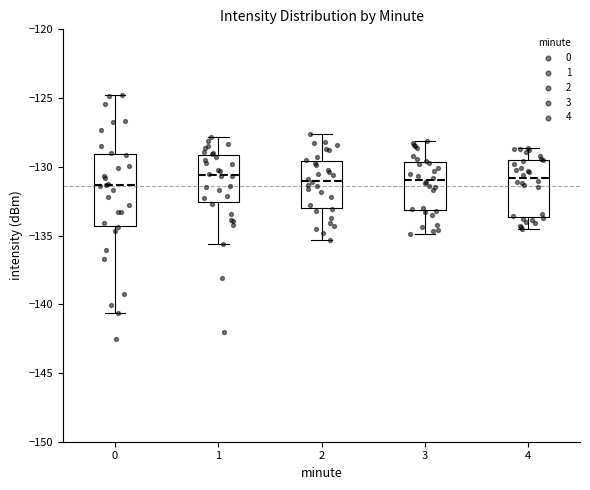

Reading left to right, transcribe this box plot: for each box, give where its median line is, the range the box spans, and where its two whiskers end, as read against the y-axis. The values are not printed on the chart, so give them approximately, as read against the axis.

0: median -131.5, box -134.5 to -129.0, whiskers -140.5 to -124.5
1: median -130.5, box -132.5 to -129.0, whiskers -135.5 to -128.0
2: median -131.0, box -133.0 to -129.5, whiskers -135.5 to -127.5
3: median -131.0, box -133.0 to -129.5, whiskers -135.0 to -128.0
4: median -131.0, box -133.5 to -129.5, whiskers -134.5 to -128.5